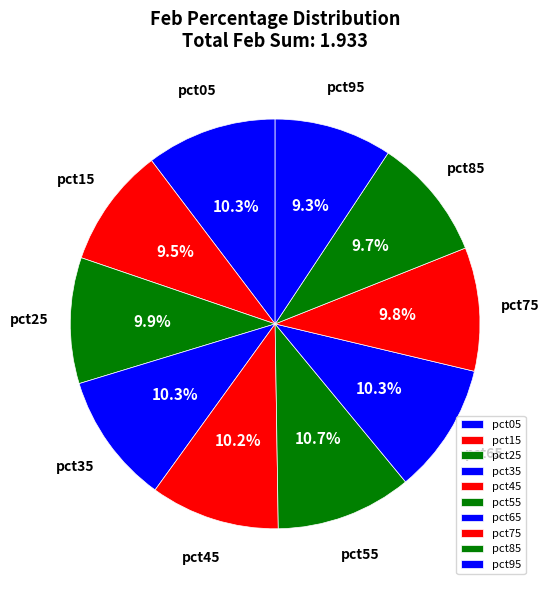

To the nearest percent, what is the average slice percentage?

10%